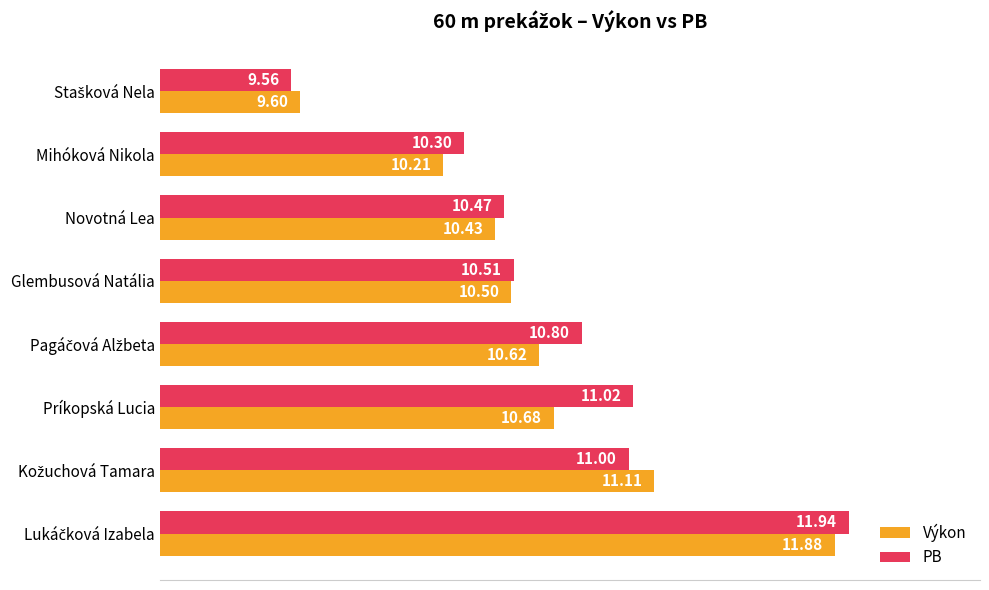

Which series has the largest total across all categories?

PB